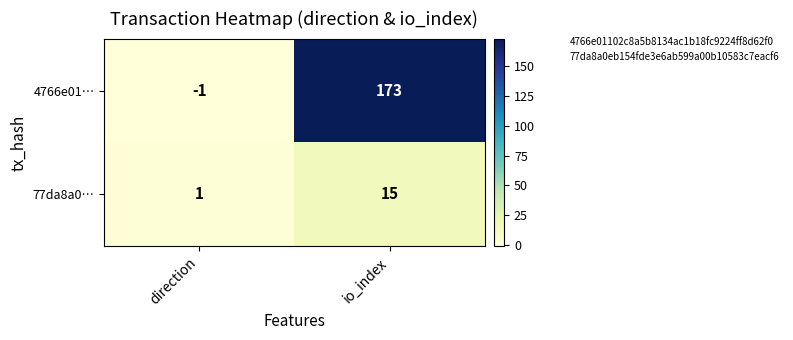

What is the spread (max minus min) of values at direction?

2